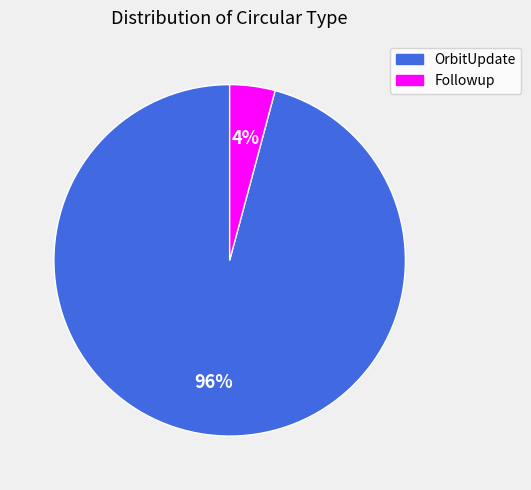

To the nearest percent, what is the average slice percentage?

50%